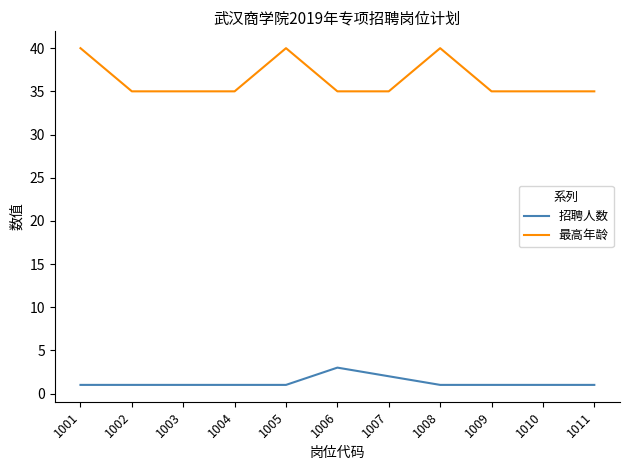

Reading left to right, extract all data points from this chart.

招聘人数: 1001=1	1002=1	1003=1	1004=1	1005=1	1006=3	1007=2	1008=1	1009=1	1010=1	1011=1
最高年龄: 1001=40	1002=35	1003=35	1004=35	1005=40	1006=35	1007=35	1008=40	1009=35	1010=35	1011=35